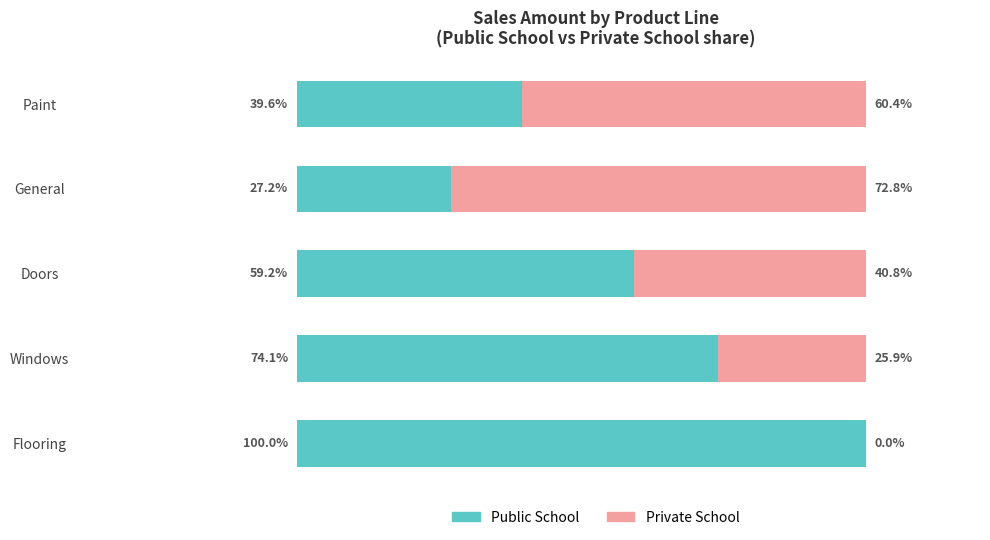

Which series has the largest total across all categories?

Public School